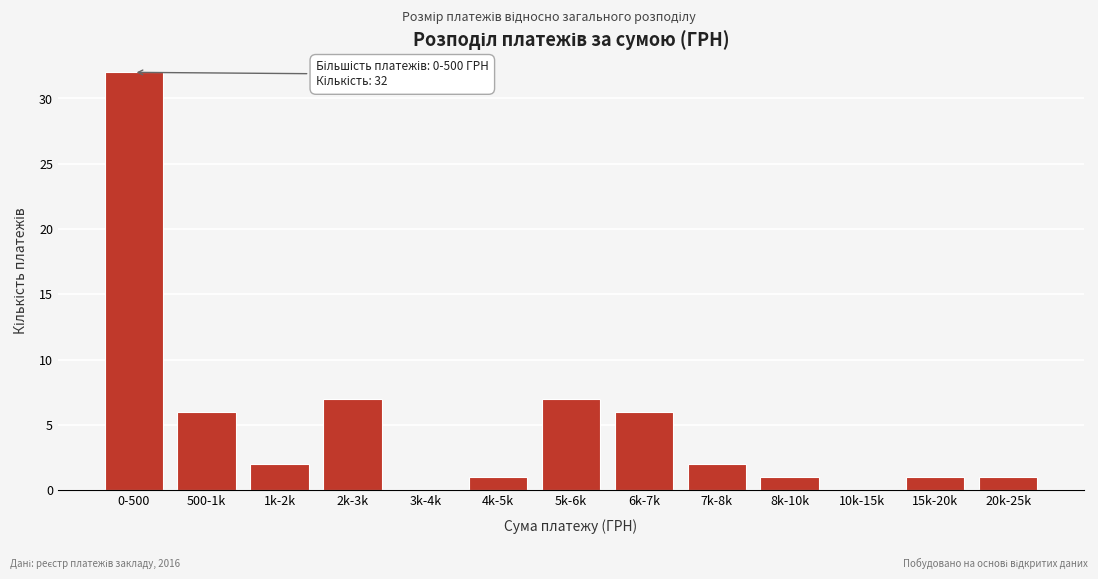

Reading left to right, list all the values displayed in this chart.

0-500=32	500-1k=6	1k-2k=2	2k-3k=7	3k-4k=0	4k-5k=1	5k-6k=7	6k-7k=6	7k-8k=2	8k-10k=1	10k-15k=0	15k-20k=1	20k-25k=1